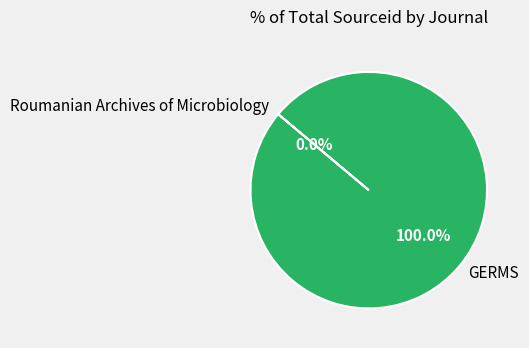

Is there a majority slice in this chart?

Yes